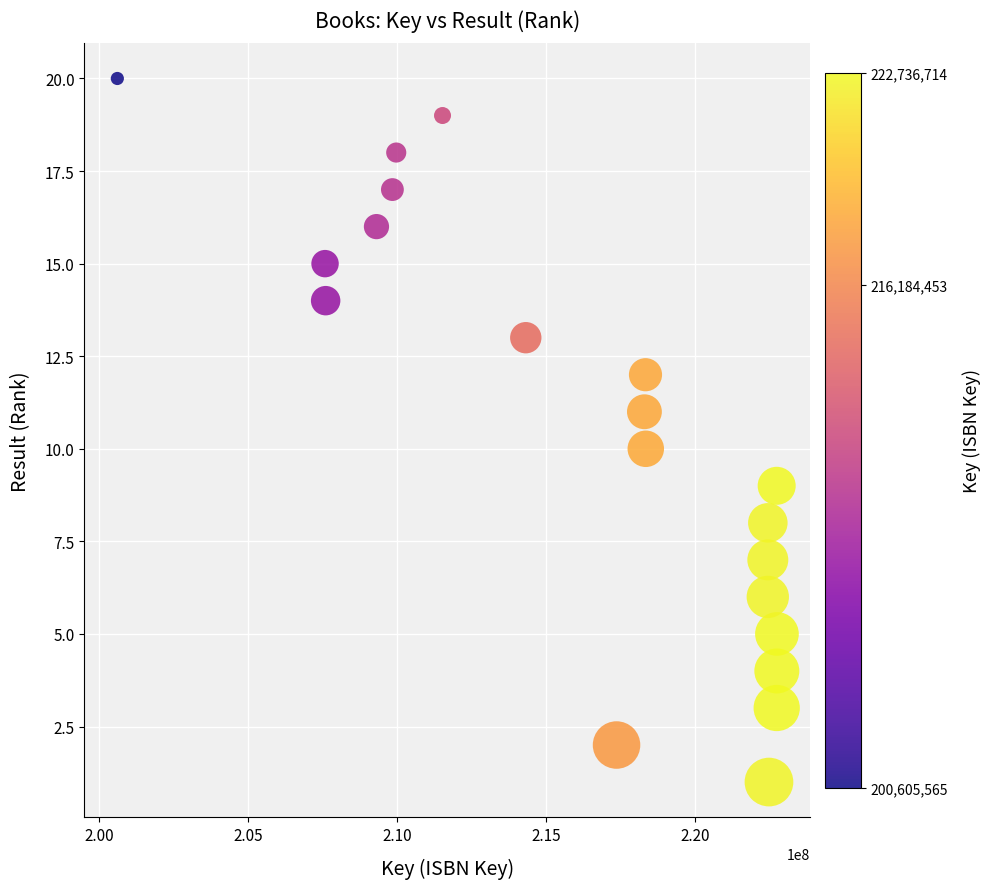

What is the range of X values (max minus min)?

22131149